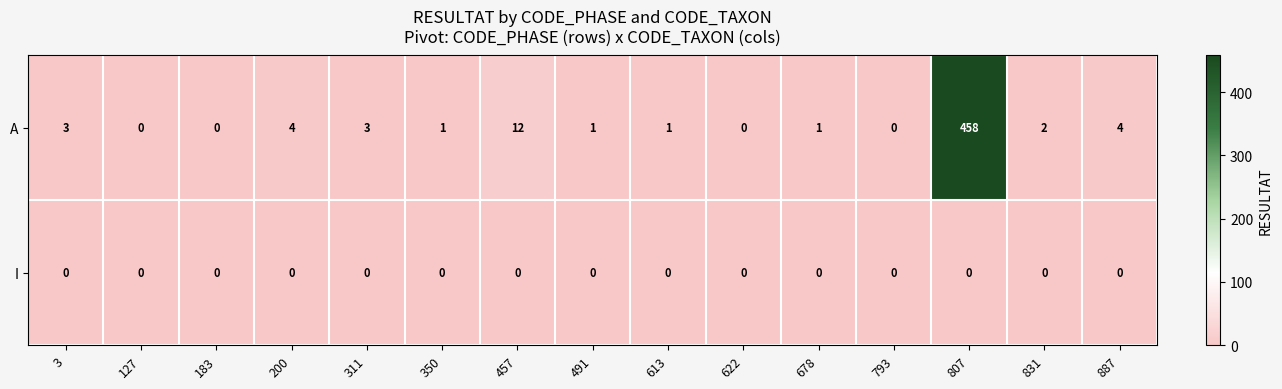

Reading right to left, transcribe all the data shown in this chart.

A: 887=4	831=2	807=458	793=0	678=1	622=0	613=1	491=1	457=12	350=1	311=3	200=4	183=0	127=0	3=3
I: 887=0	831=0	807=0	793=0	678=0	622=0	613=0	491=0	457=0	350=0	311=0	200=0	183=0	127=0	3=0